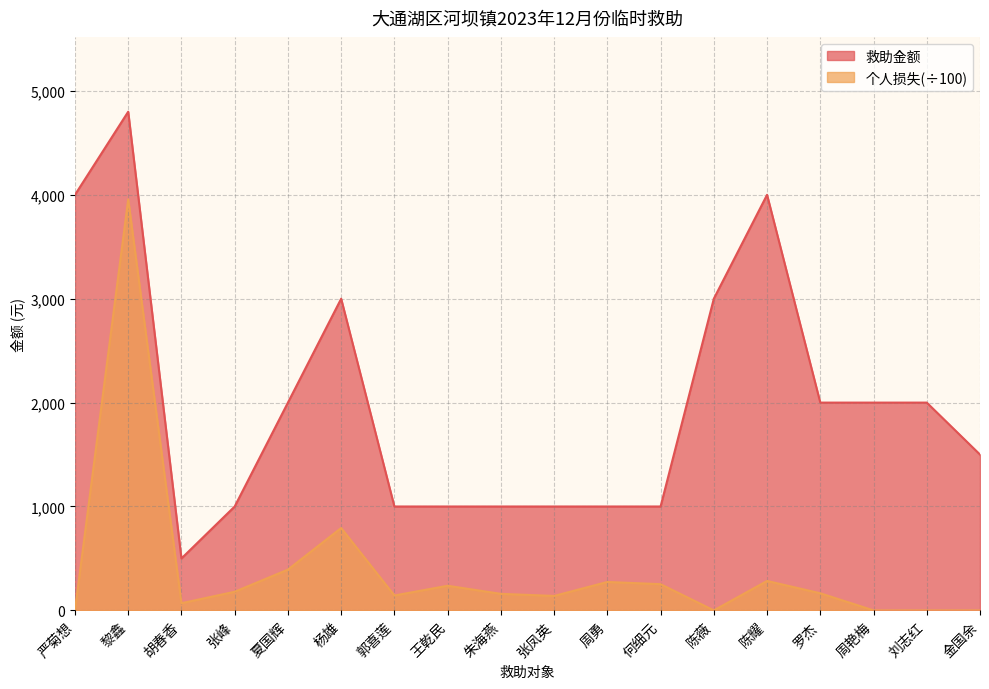

What is the difference between the highest and lowest values at 夏国辉?

1607.5